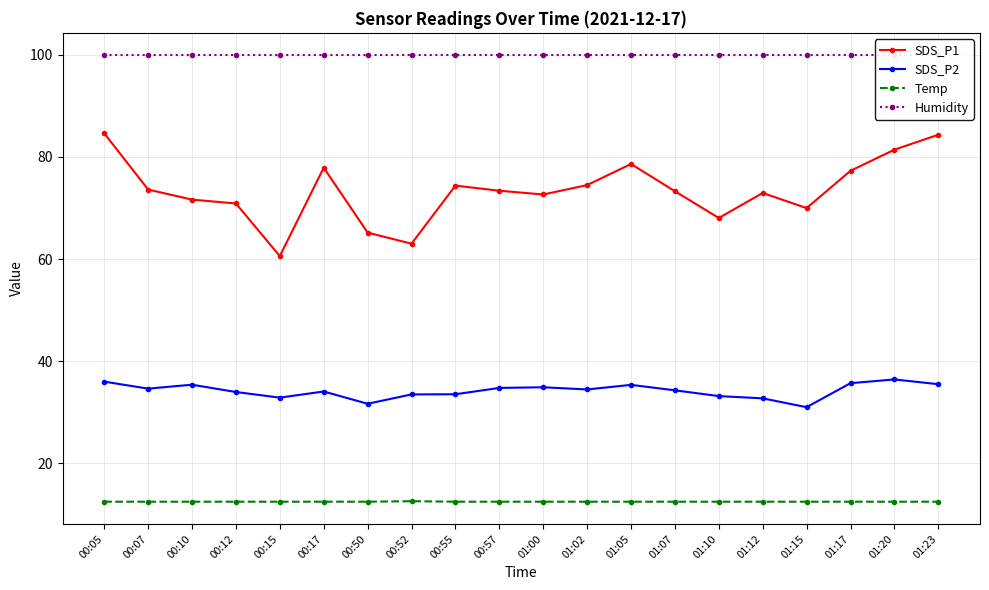

Reading right to left, what are all the values shown in this chart?

SDS_P1: 84.3	81.4	77.3	70.0	72.9	68.0	73.3	78.6	74.5	72.6	73.4	74.4	63.0	65.2	77.9	60.6	70.9	71.6	73.6	84.6
SDS_P2: 35.5	36.4	35.7	31.0	32.7	33.2	34.3	35.4	34.5	34.9	34.8	33.5	33.5	31.7	34.1	32.9	34.0	35.4	34.6	36.0
Temp: 12.5	12.5	12.5	12.5	12.5	12.5	12.5	12.5	12.5	12.5	12.5	12.5	12.6	12.5	12.5	12.5	12.5	12.5	12.5	12.5
Humidity: 99.9	99.9	99.9	99.9	99.9	99.9	99.9	99.9	99.9	99.9	99.9	99.9	99.9	99.9	99.9	99.9	99.9	99.9	99.9	99.9